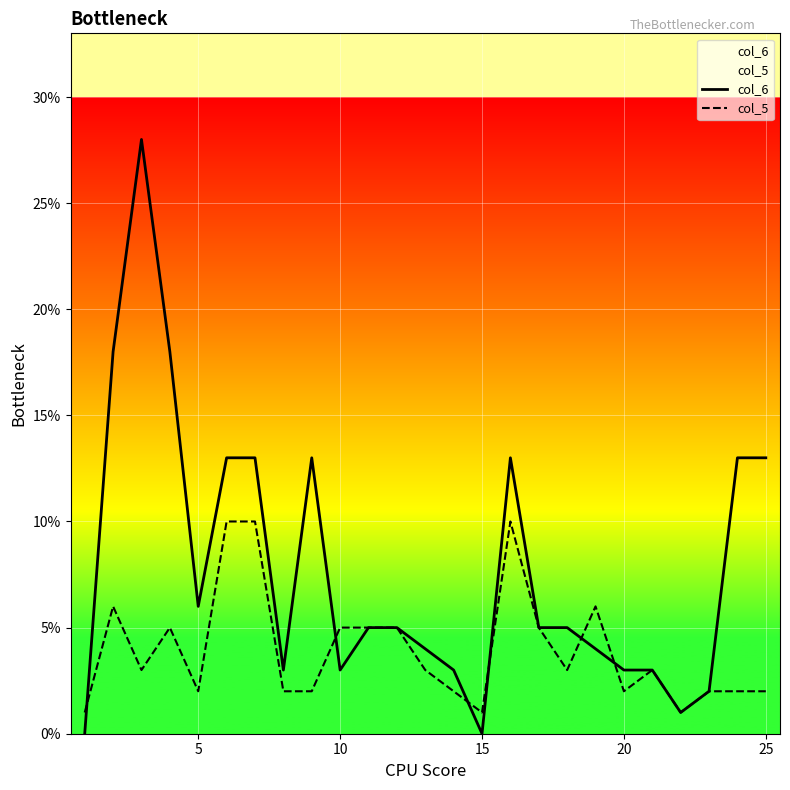

Which series has the largest range (max minus min)?

col_6